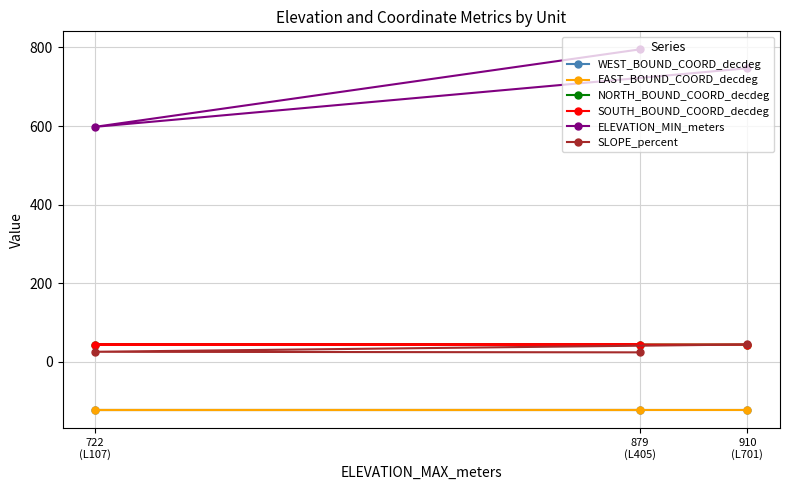

Reading right to left, extract all data points from this chart.

WEST_BOUND_COORD_decdeg: 879
(L405)=-122.2	722
(L107)=-122.2	910
(L701)=-122.2
EAST_BOUND_COORD_decdeg: 879
(L405)=-122.2	722
(L107)=-122.2	910
(L701)=-122.2
NORTH_BOUND_COORD_decdeg: 879
(L405)=44.3	722
(L107)=44.2	910
(L701)=44.2
SOUTH_BOUND_COORD_decdeg: 879
(L405)=44.3	722
(L107)=44.2	910
(L701)=44.2
ELEVATION_MIN_meters: 879
(L405)=795.0	722
(L107)=598.0	910
(L701)=747.0
SLOPE_percent: 879
(L405)=24.4	722
(L107)=25.9	910
(L701)=44.4